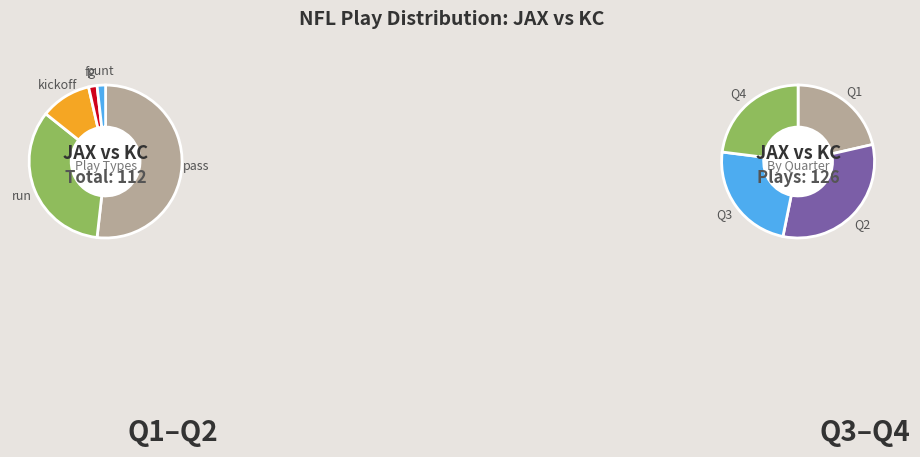

Rank the categories by value from highest to lowest.

Q2, Q3, Q4, Q1